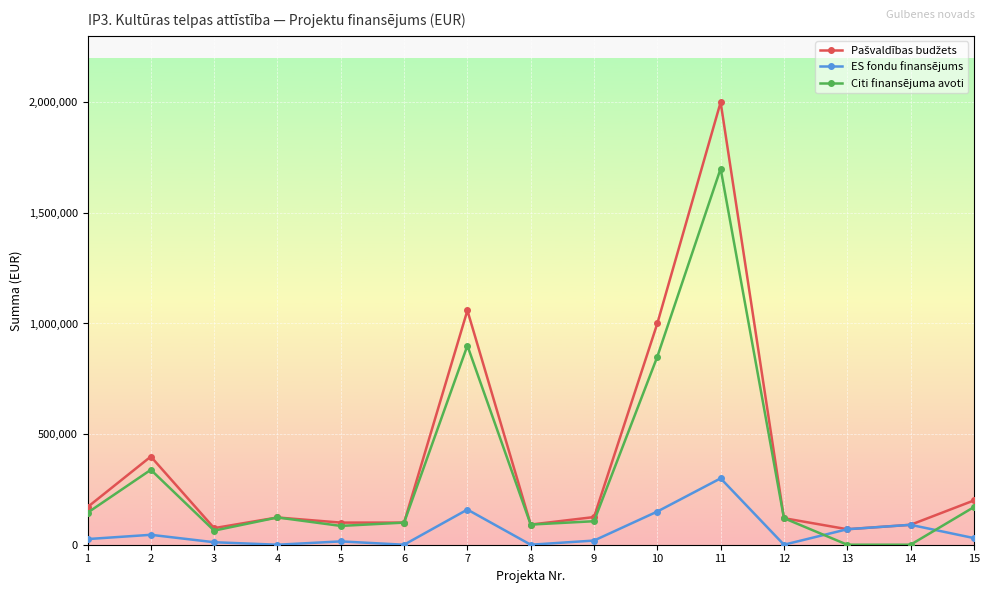

Is the value of Citi finansējuma avoti at 2 greater than the value of ES fondu finansējums at 8?

Yes